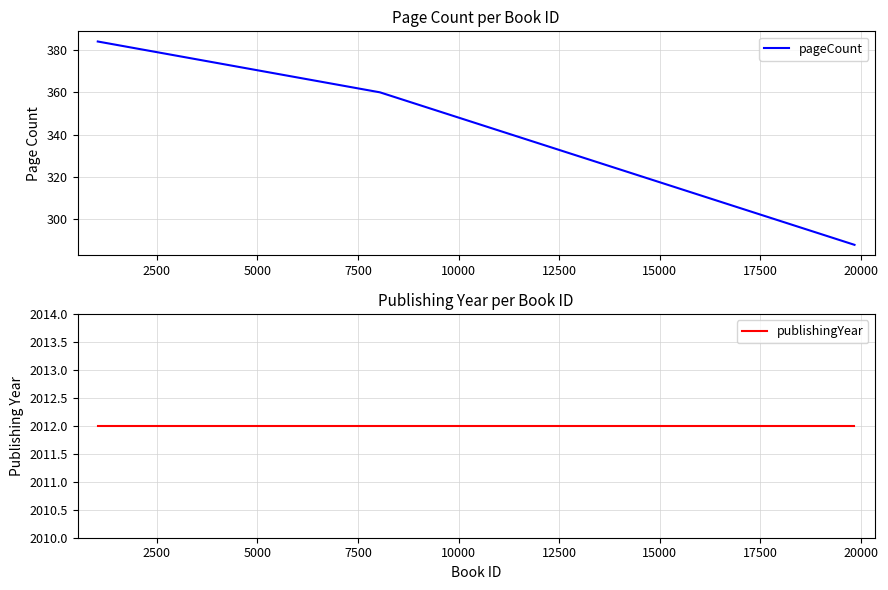

Is the value of pageCount at 5000 greater than the value of publishingYear at 0?

No